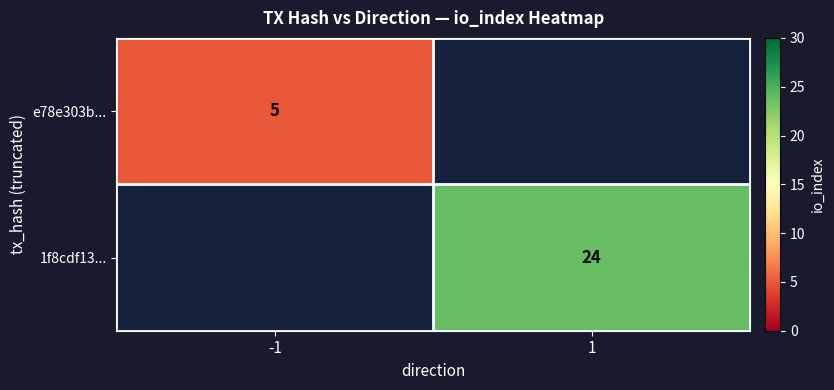

At which category does the chart reach its minimum across all series?

-1